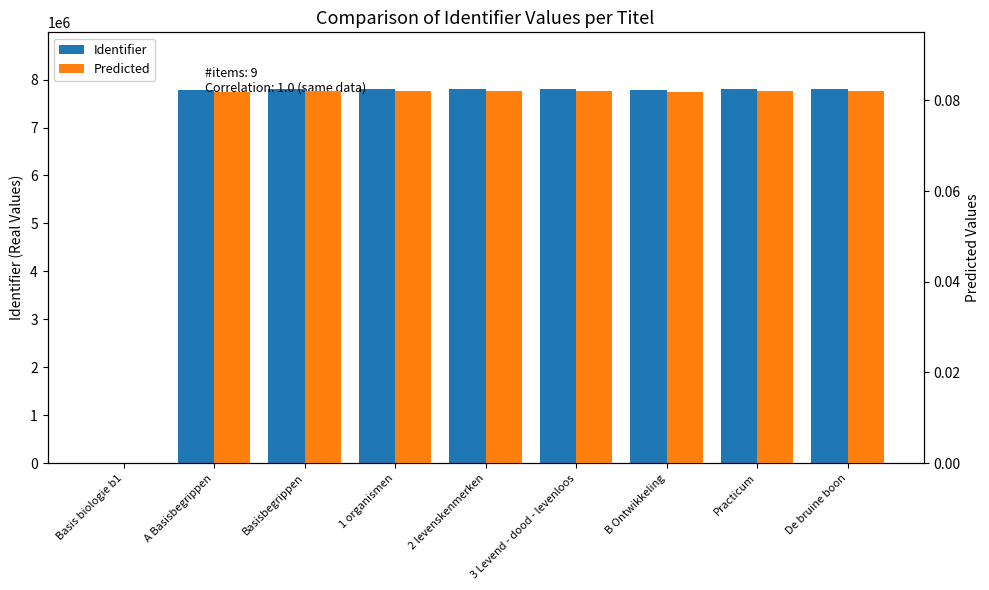

What value does the Predicted series have at 2 levenskenmerken?

0.1